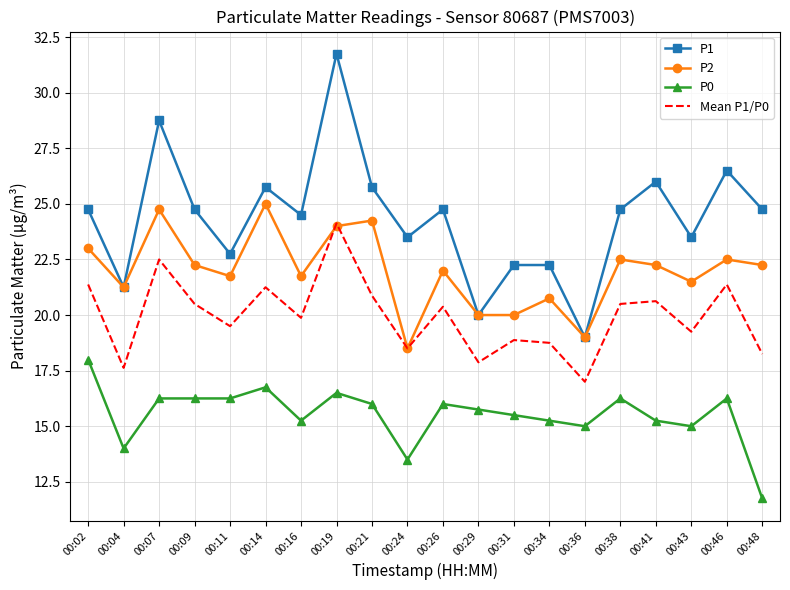

The value of P2 at 00:19 is 34.0. True or false?

False